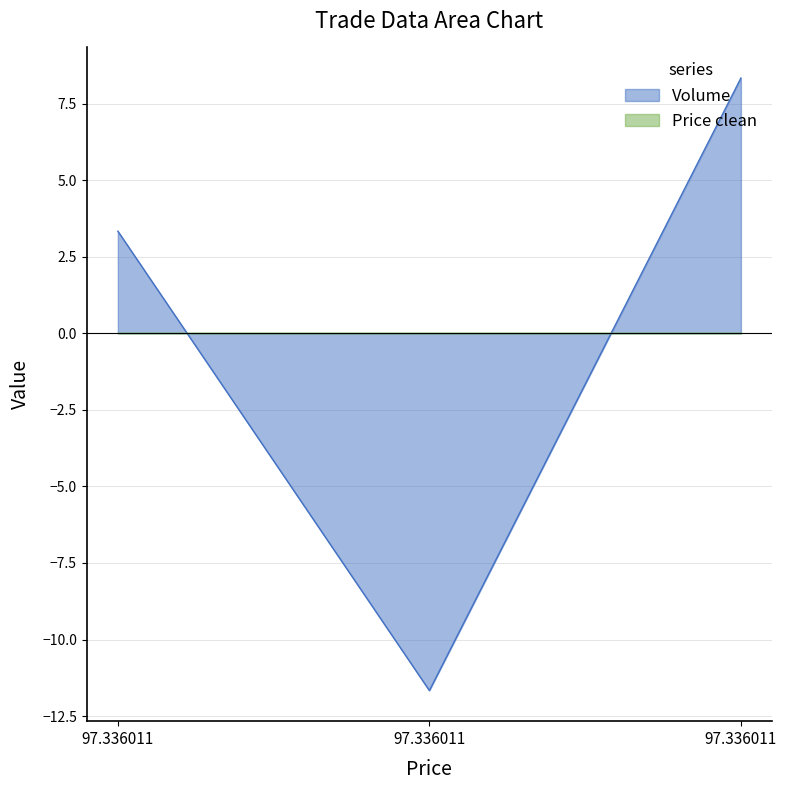

How many values are below 3?

1